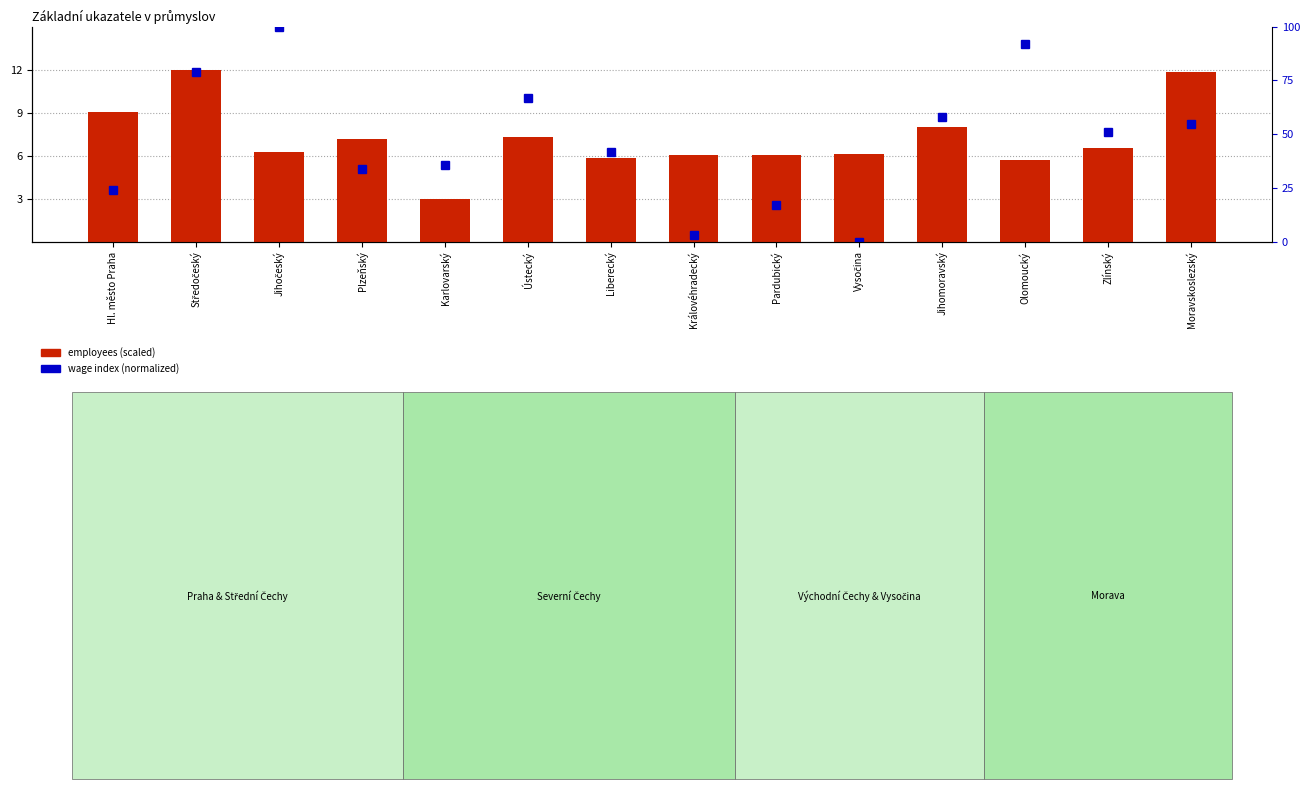

The employees (scaled) series shows 2.8 at Pardubický. True or false?

False